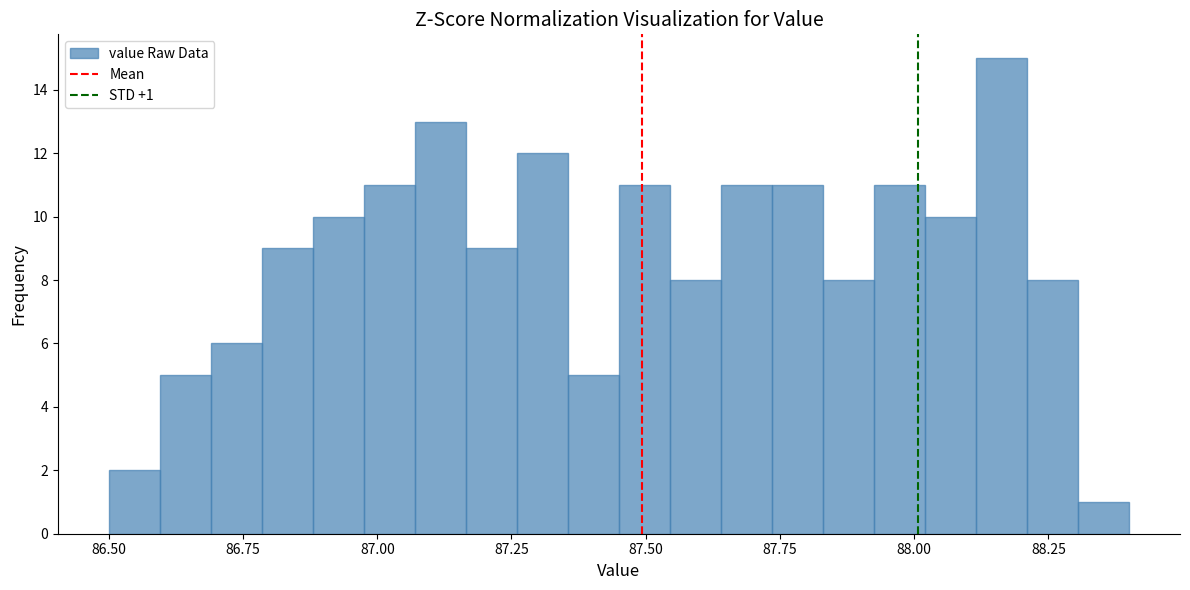

Read against the x-axis, roughly where is the centre of the tallest bar?

88.15